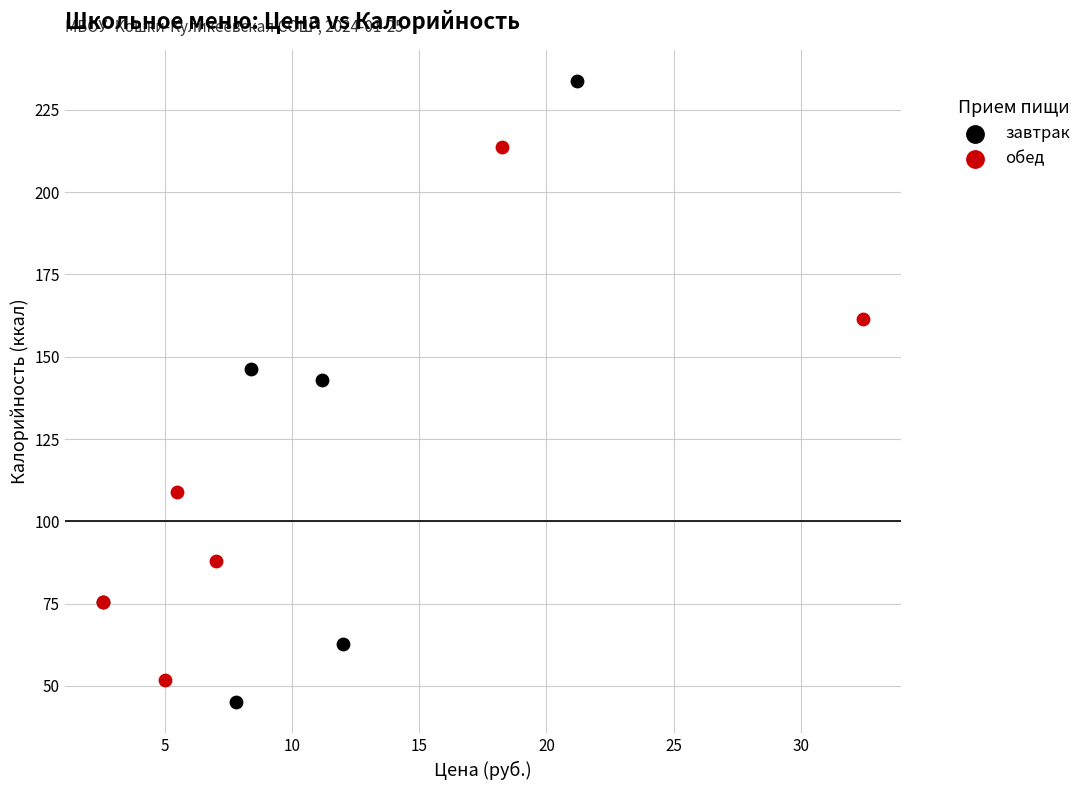

Which series has the largest Y range (max minus min)?

завтрак